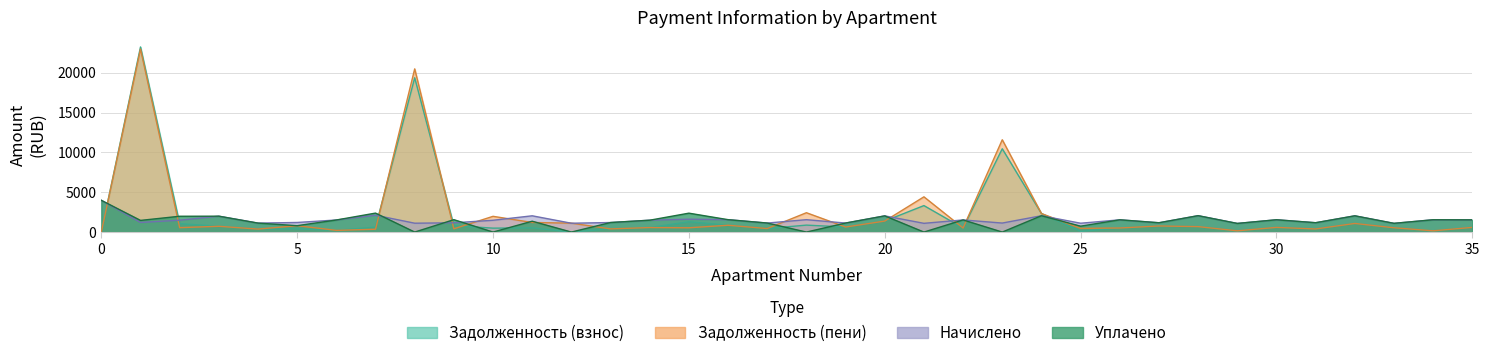

How many values in the uplaceno series exceed 1489?

18